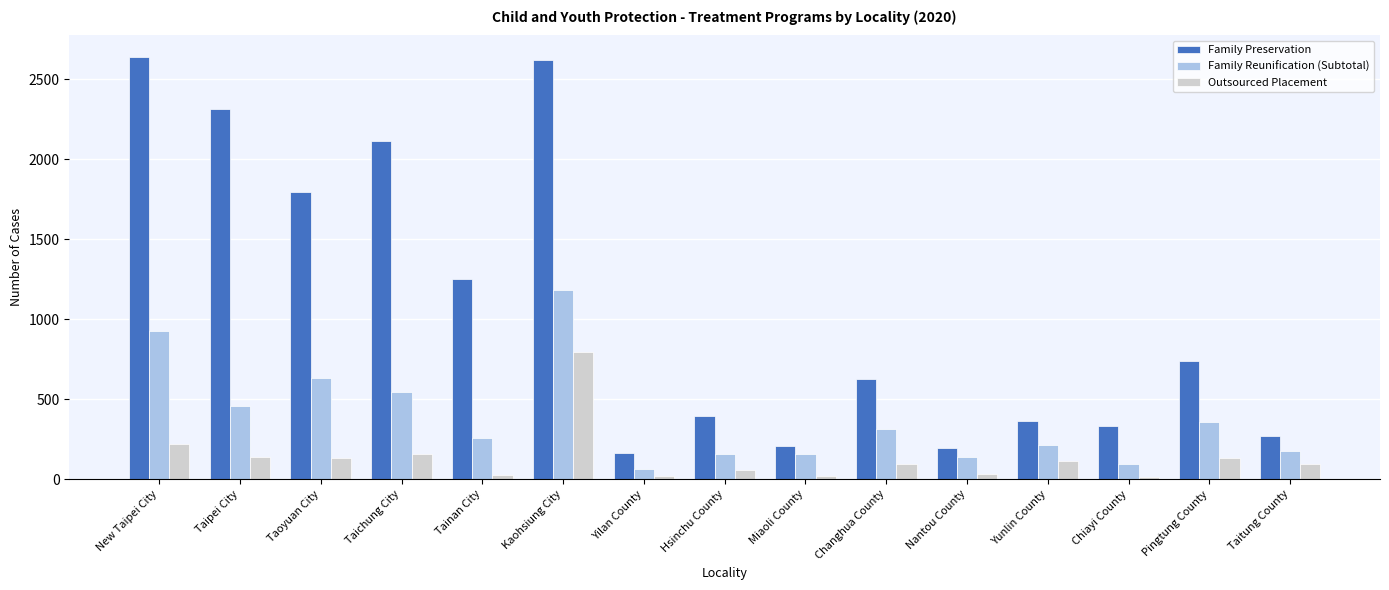

The Family Reunification (Subtotal) series shows 631 at Taoyuan City. True or false?

True